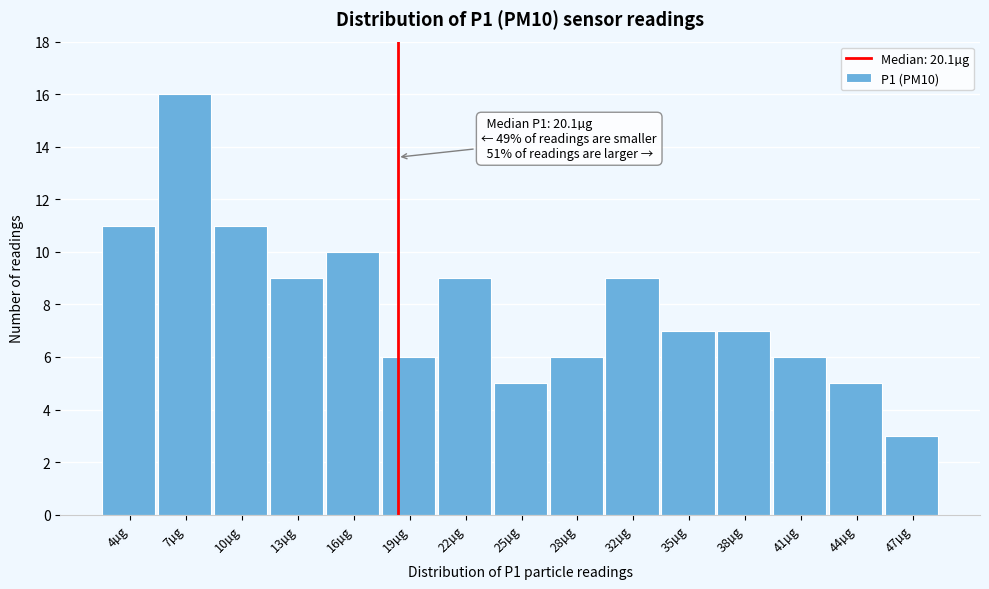

Reading left to right, what are all the values shown in this chart?

4µg=11	7µg=16	10µg=11	13µg=9	16µg=10	19µg=6	22µg=9	25µg=5	28µg=6	32µg=9	35µg=7	38µg=7	41µg=6	44µg=5	47µg=3